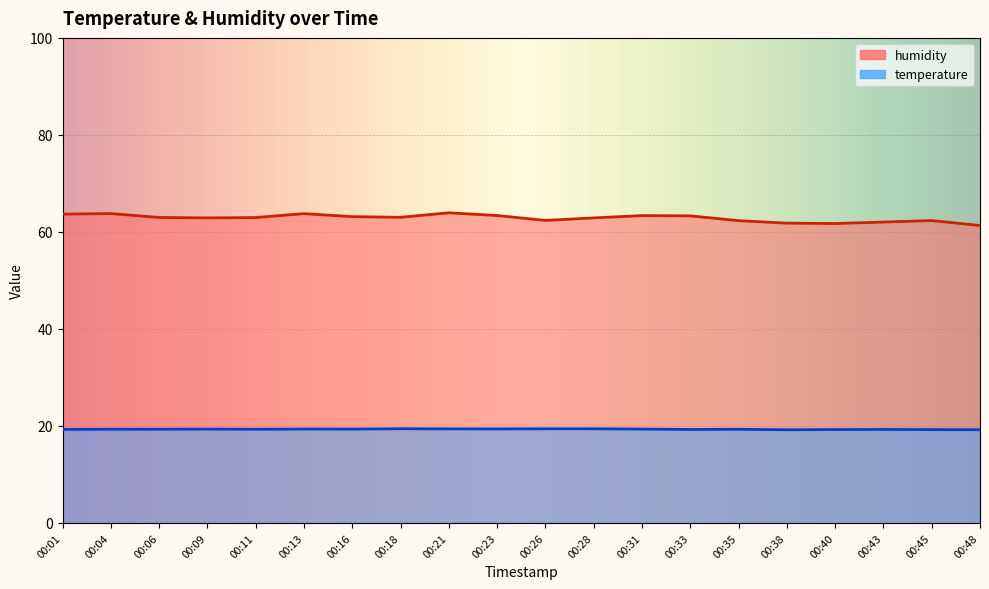

How many distinct data groups are displayed?

2